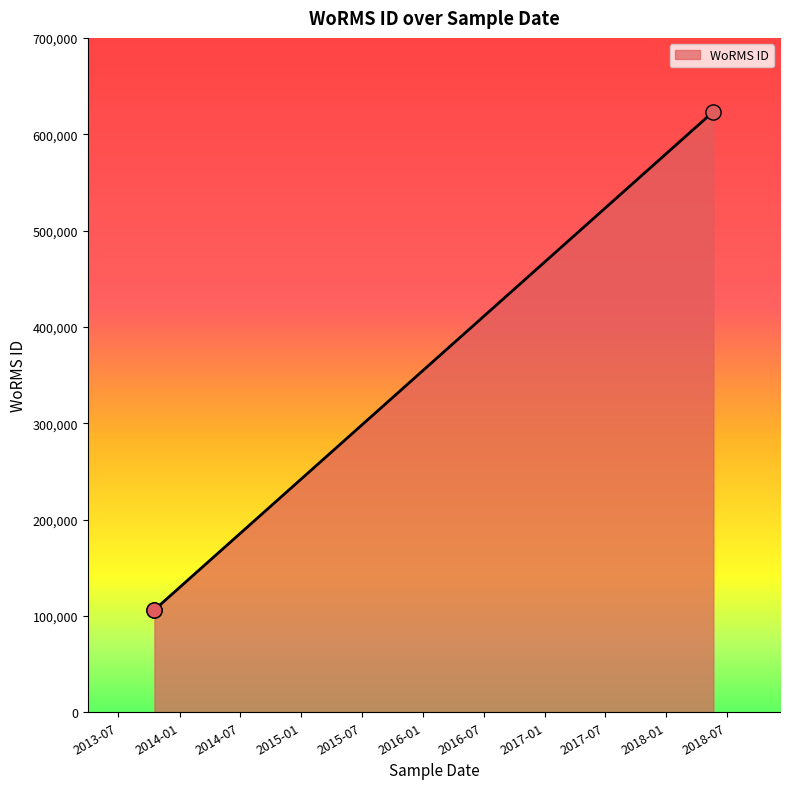

What is the change in value from 2018-05-22 to 2013-10-17?

-517162